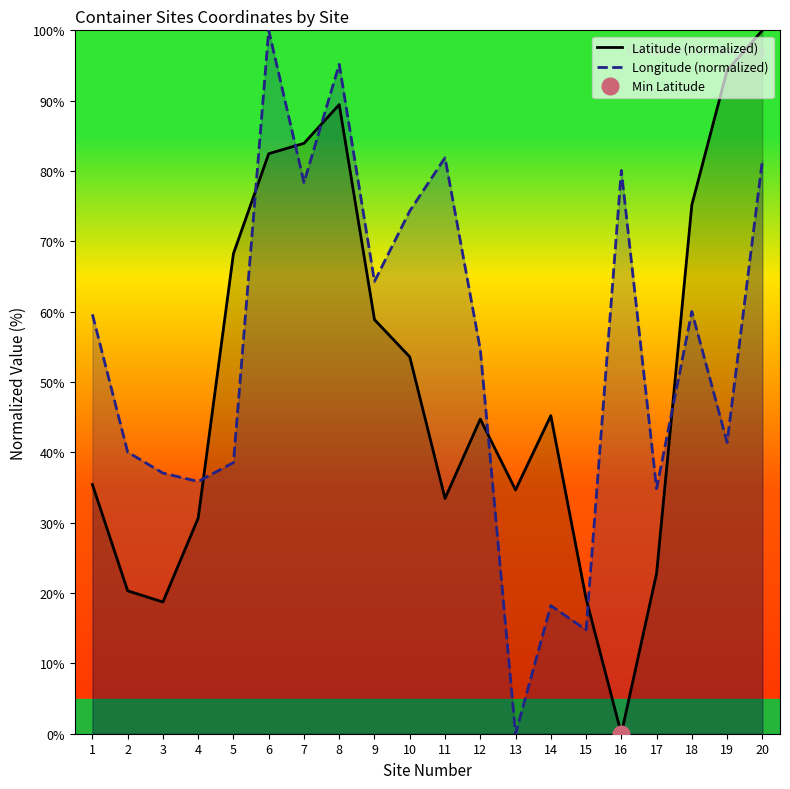

How many values in the Latitude (normalized) series exceed 45?

10